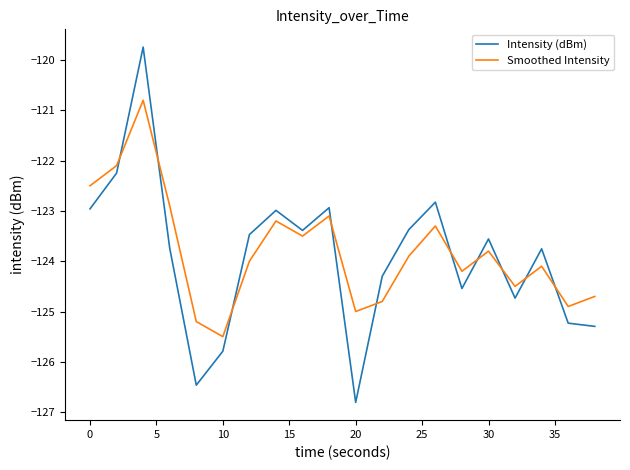

What is the maximum value for Intensity (dBm)?

-119.7